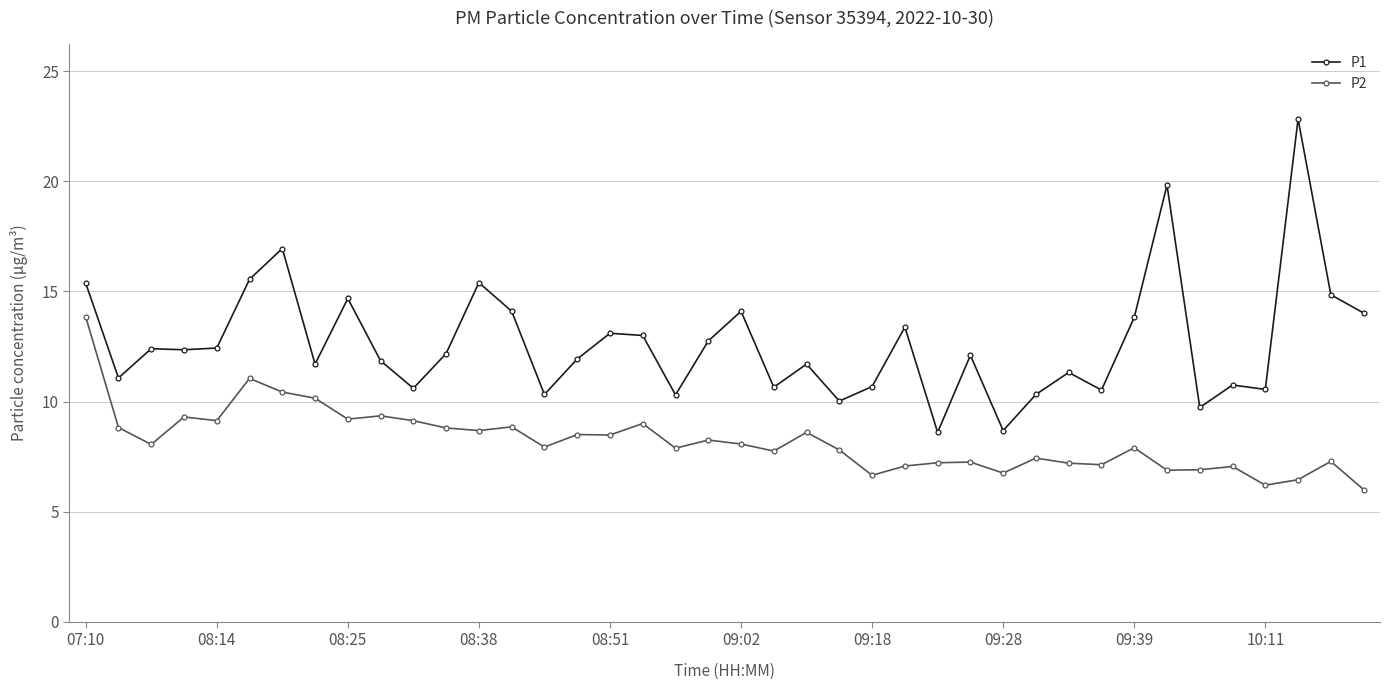

What are all the series names shown in the legend?

P1, P2